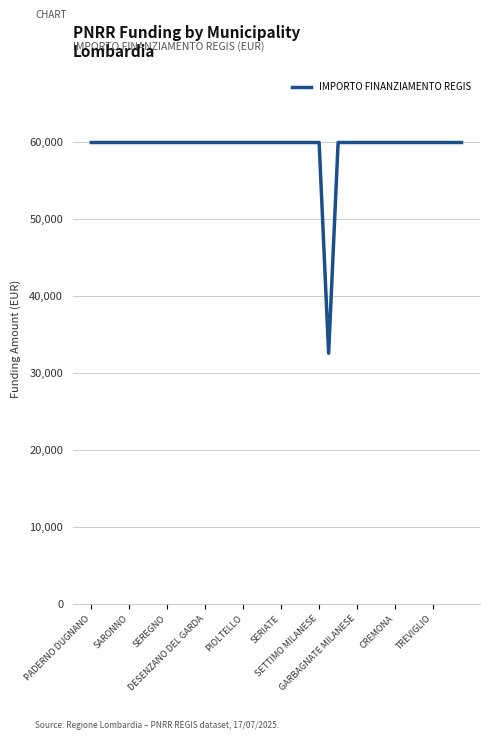

What is the smallest value displayed?

32589